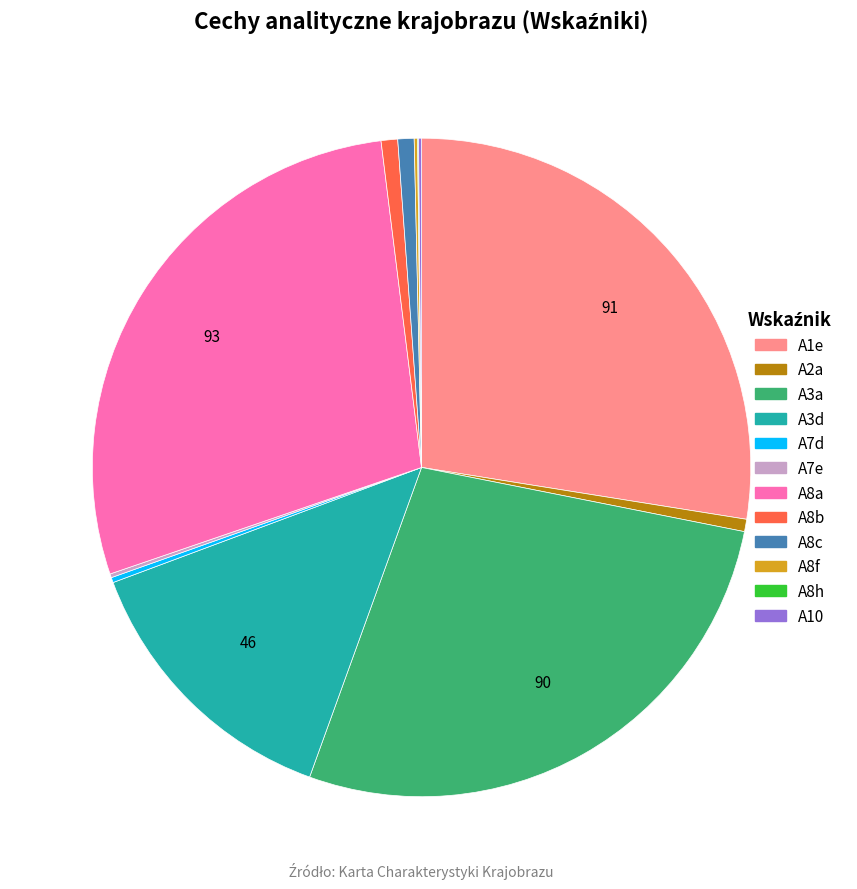

Is the sum of A8c and A8a greater than half?

No